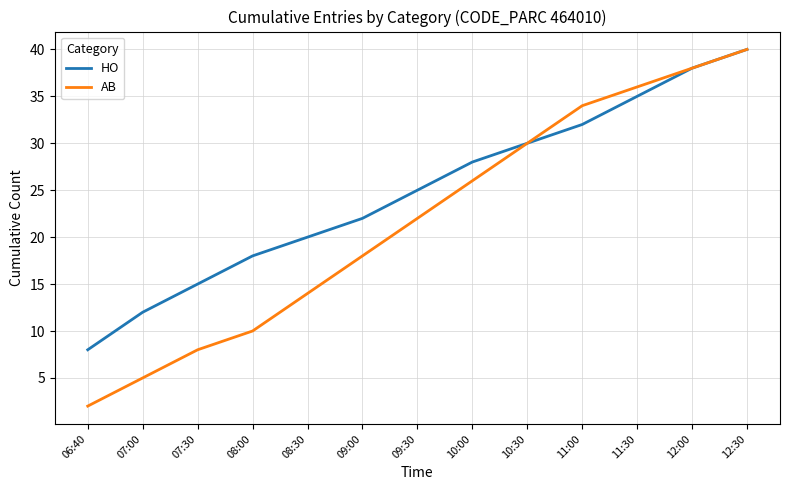

Which series has the largest total across all categories?

HO